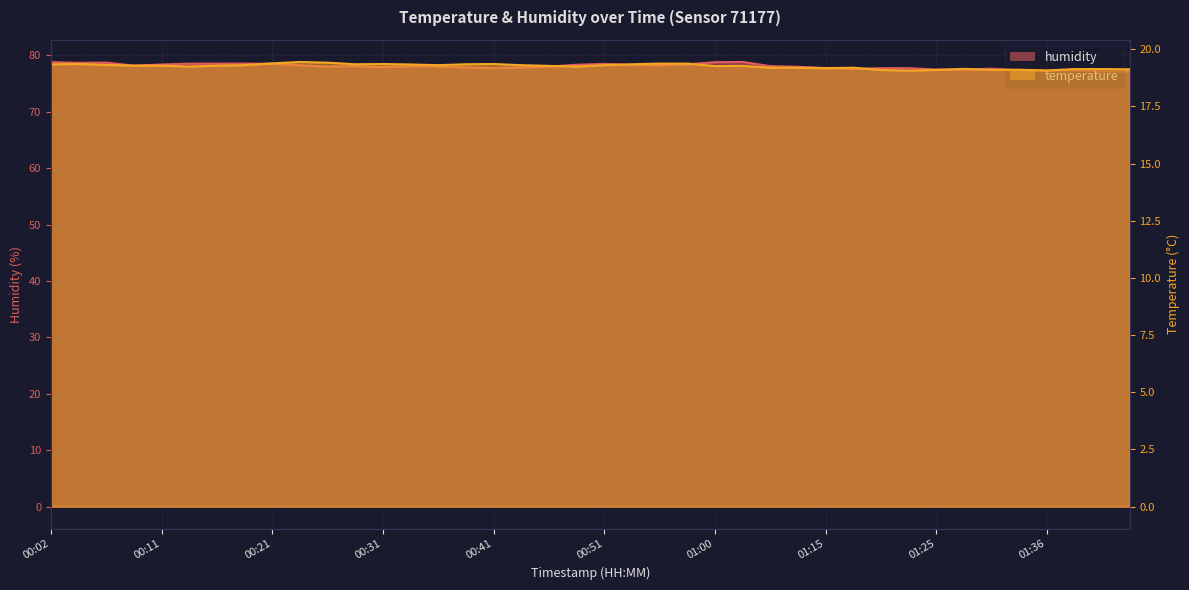

True or false: humidity has more than 1 points higher than both neighbors.

True